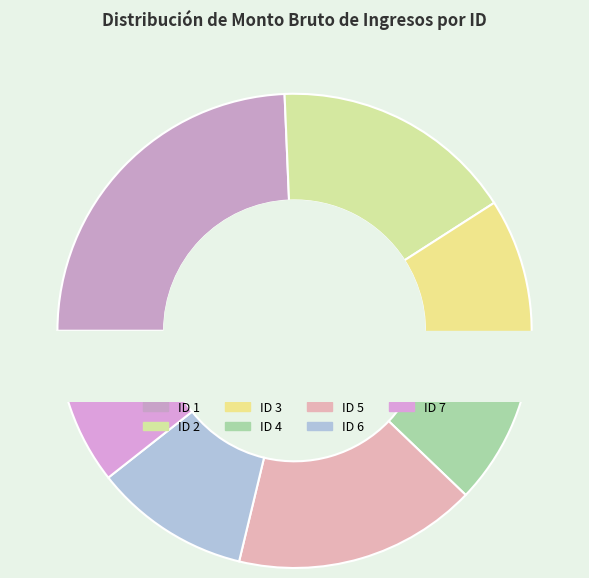

How much of the chart is everything except 6?

89.4%